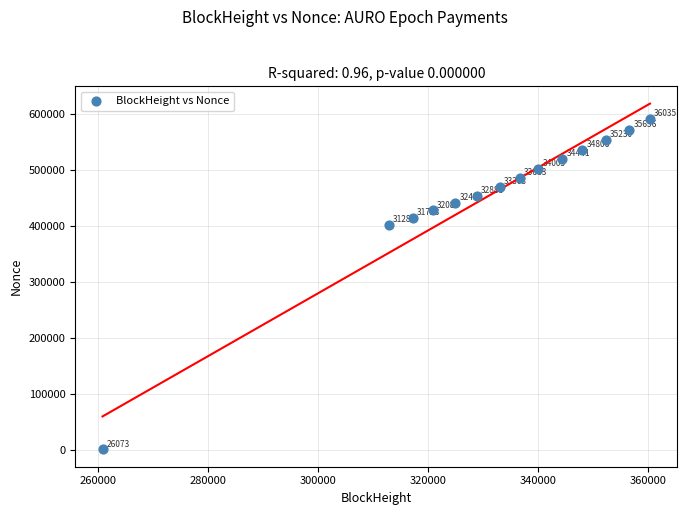

What is the range of Y values (max minus min)?

590323